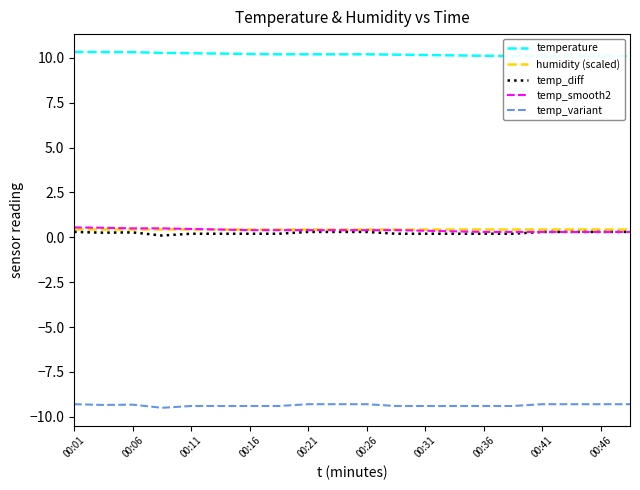

What is the lowest value of the temp_variant series?

-9.5